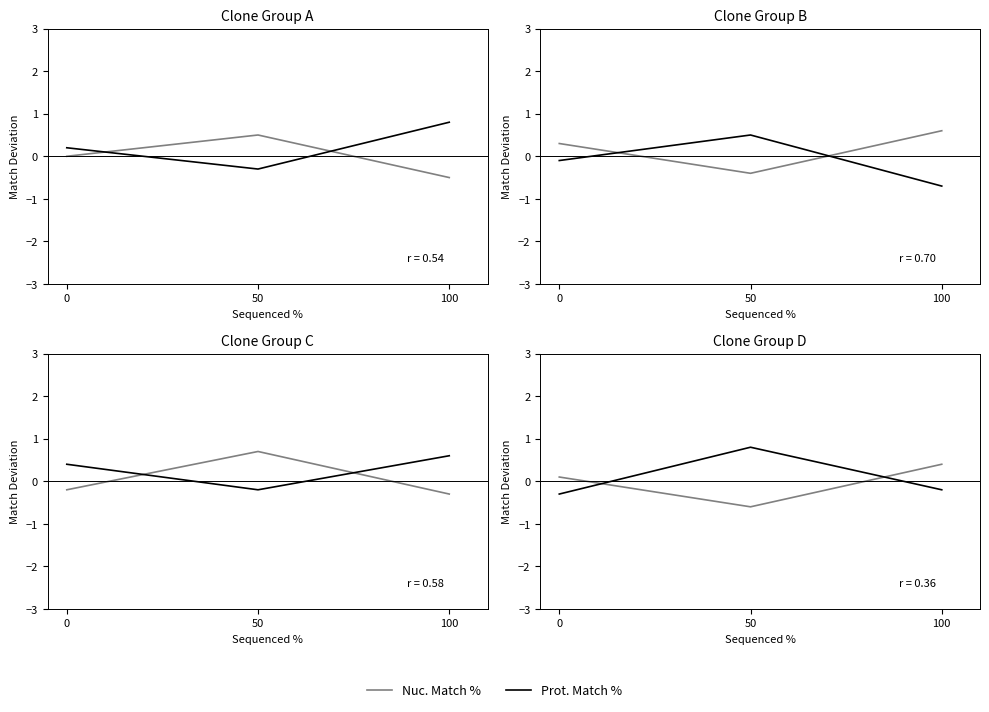

At how many categories does at least one series exceed 0?

3